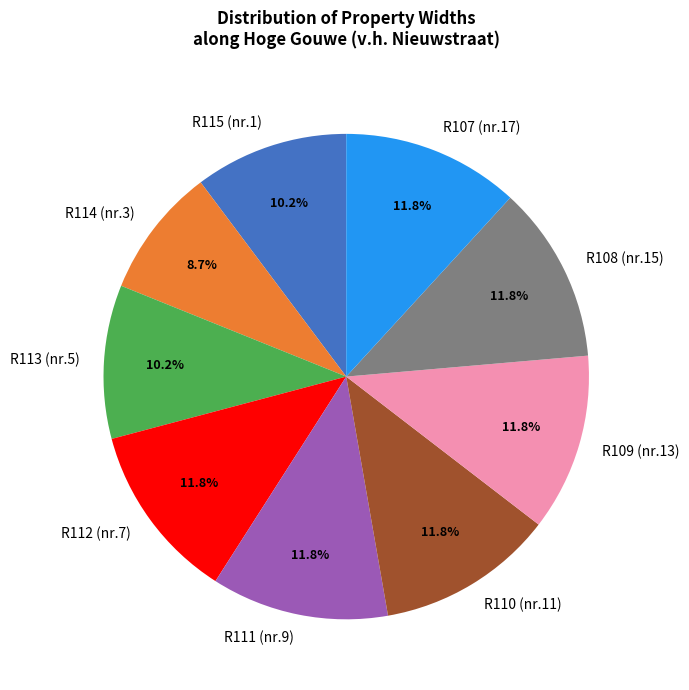

What portion of the pie excludes R107 (nr.17)?

88.2%